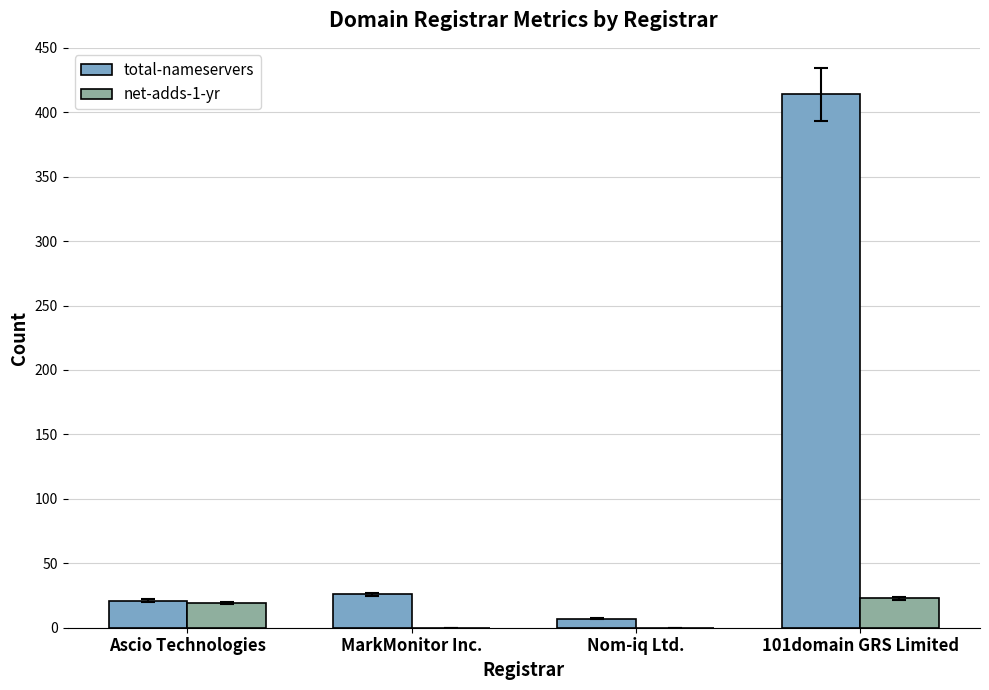

Where is net-adds-1-yr nearest to the value 11?

Ascio Technologies